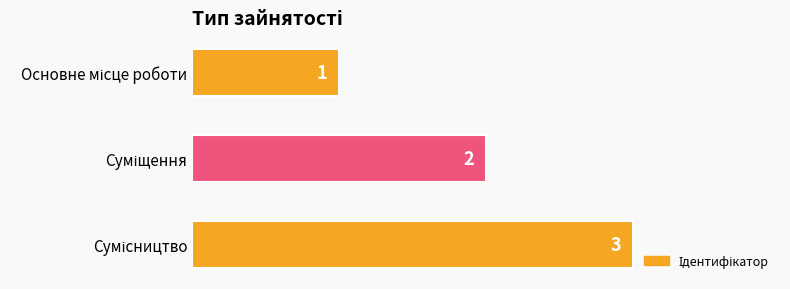

How many values are between 1 and 3?

3